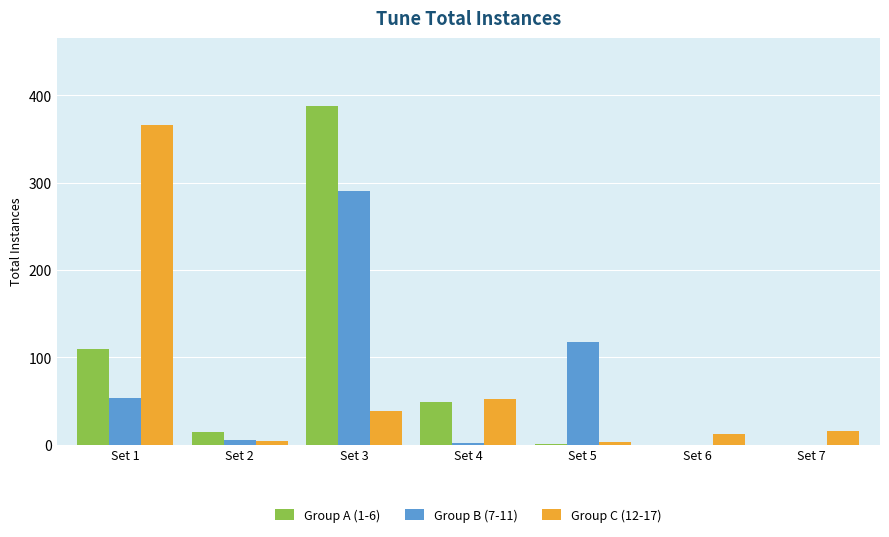

Which label corresponds to the largest value in the chart?

Set 3